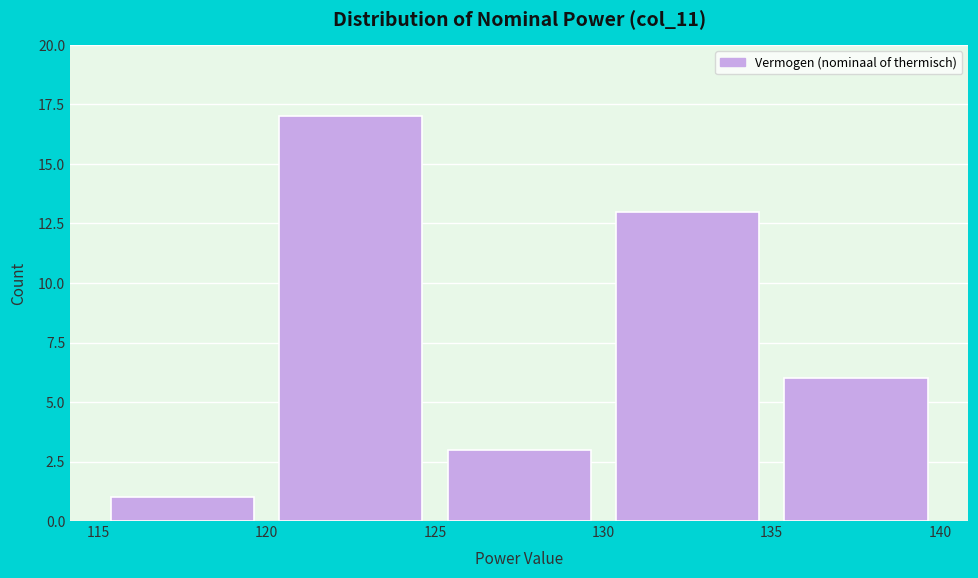

Over which range of the x-axis is the bar tallest?

120 to 125